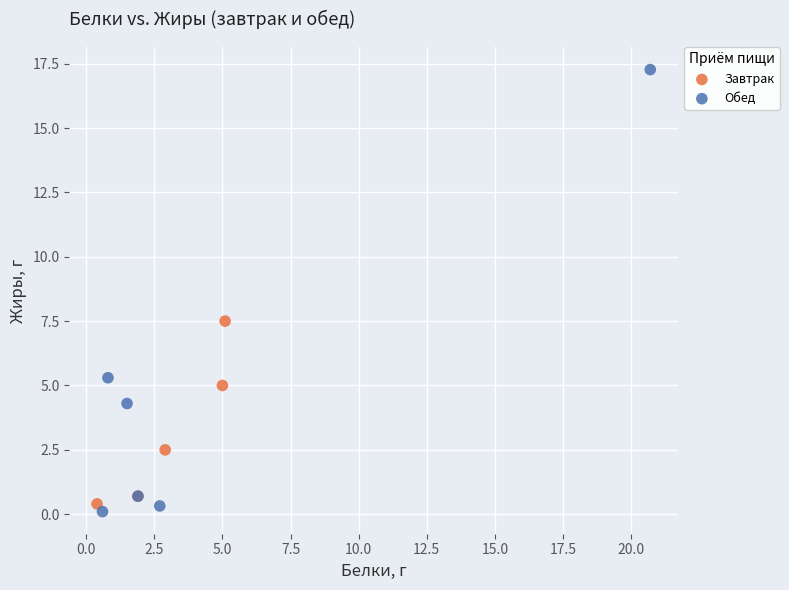

Which series has the largest Y range (max minus min)?

Обед